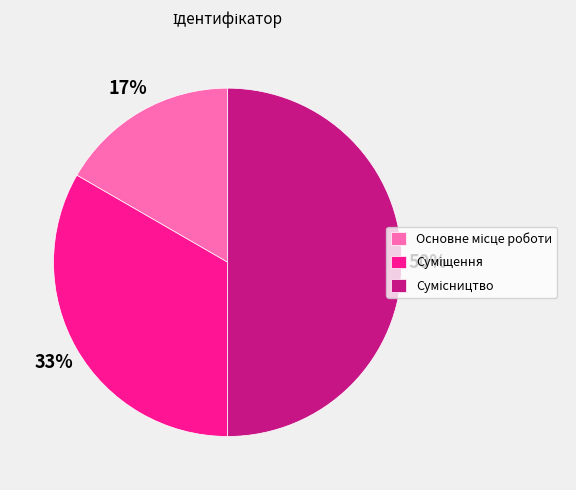

To the nearest percent, what is the difference between the largest and smallest slice percentages?

33%